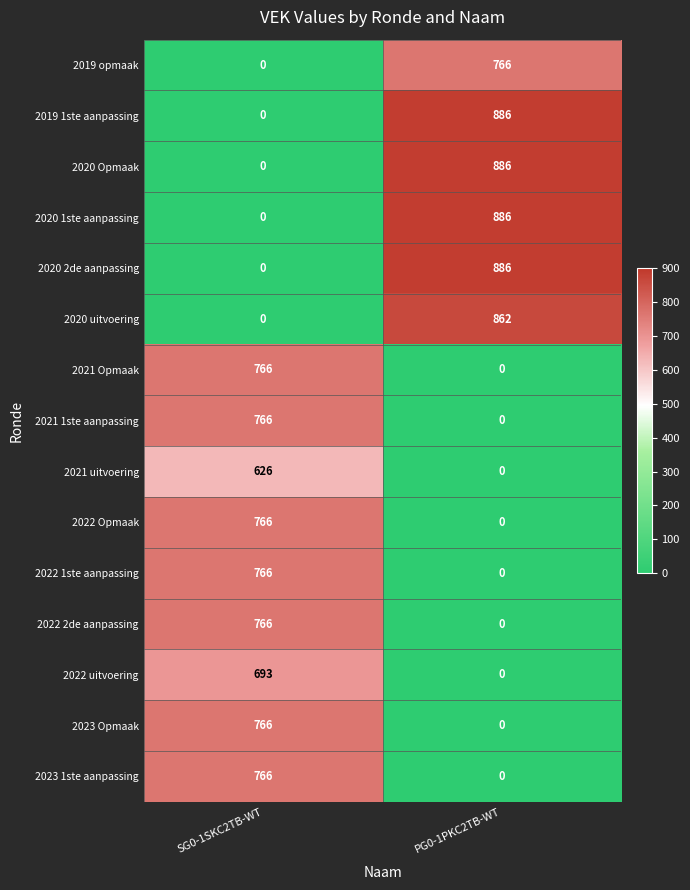

List the labels in order of 2022 uitvoering value, smallest first.

PG0-1PKC2TB-WT, SG0-1SKC2TB-WT